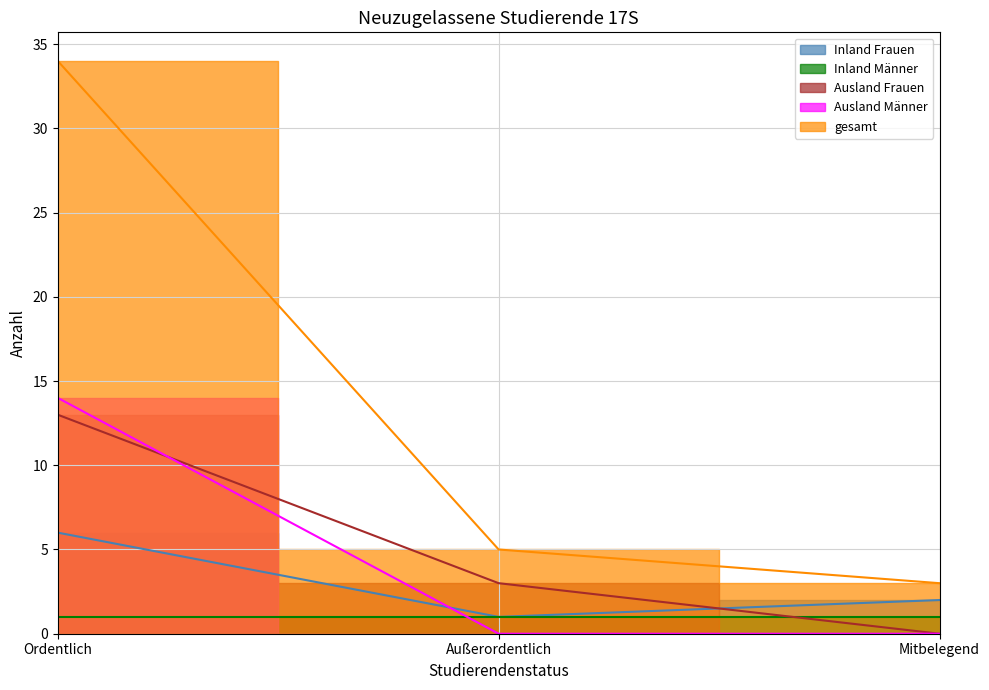

What is the difference between the maximum and minimum values in the Ausland Frauen series?

13